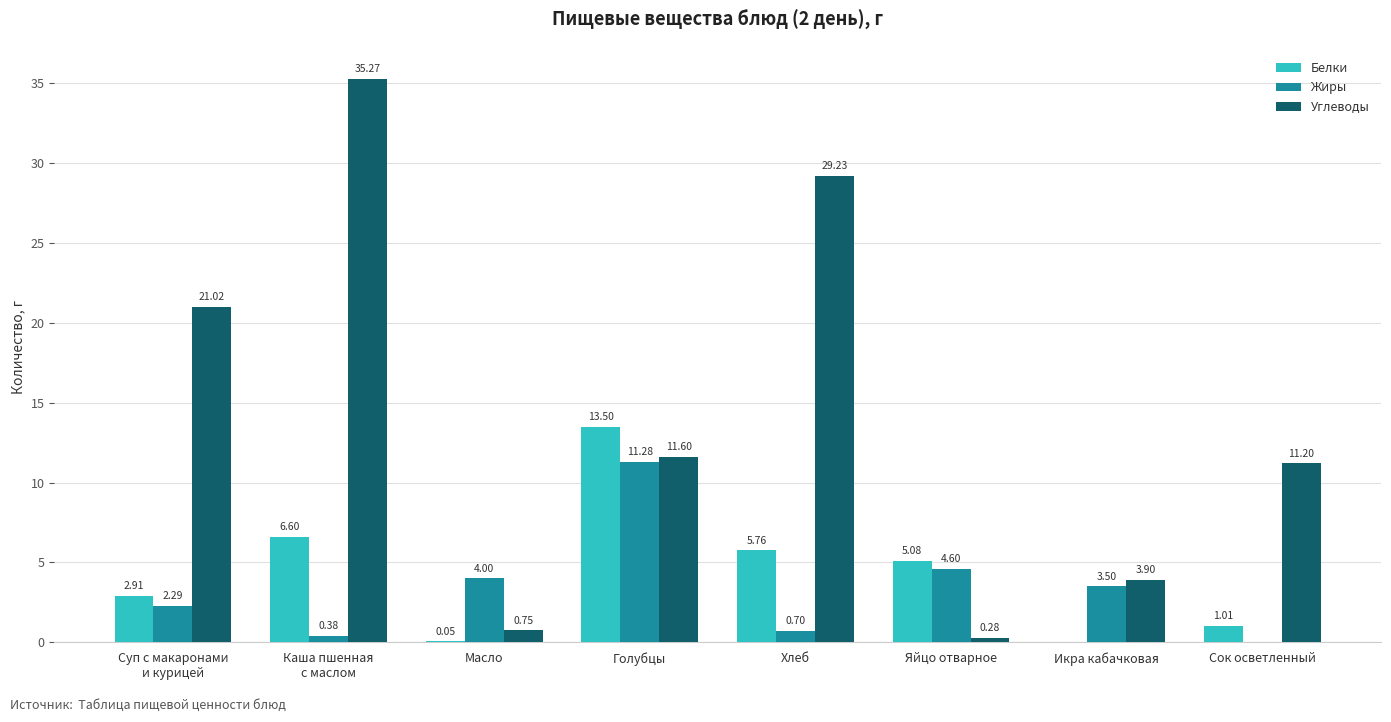

How many data points in Жиры are above 3?

4